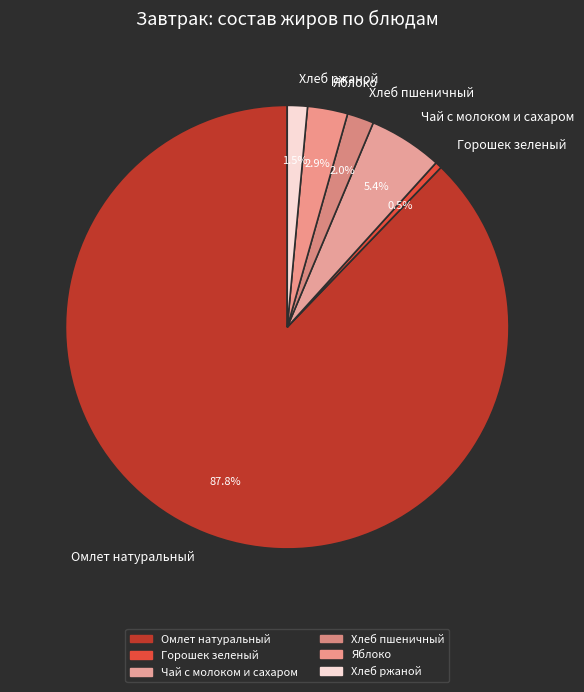

True or false: Хлеб ржаной accounts for 7% of the total.

False